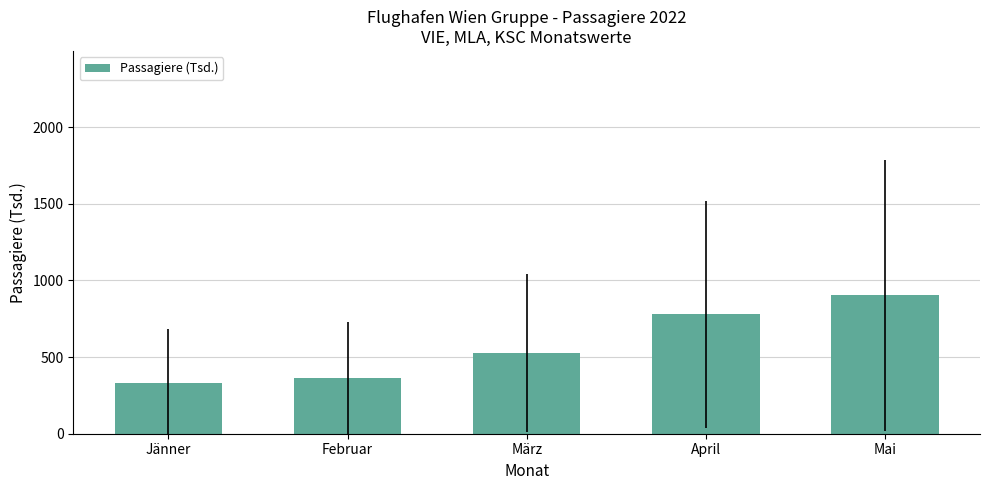

List the labels in order of value, smallest first.

Jänner, Februar, März, April, Mai